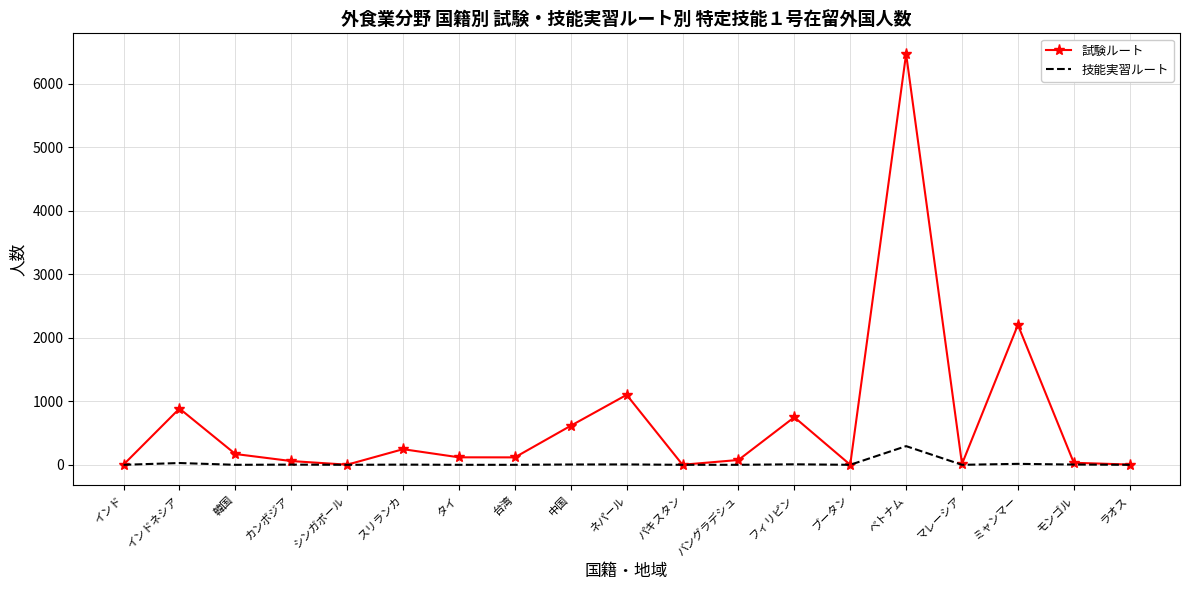

At which label does 試験ルート reach its peak?

ベトナム